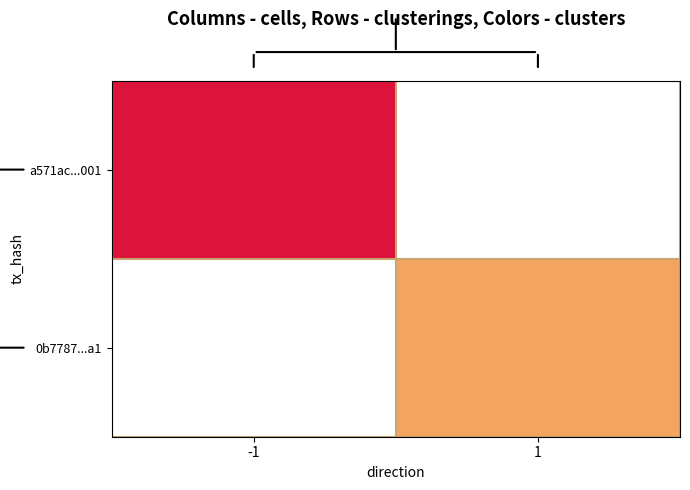

How many data points does each series have?

2